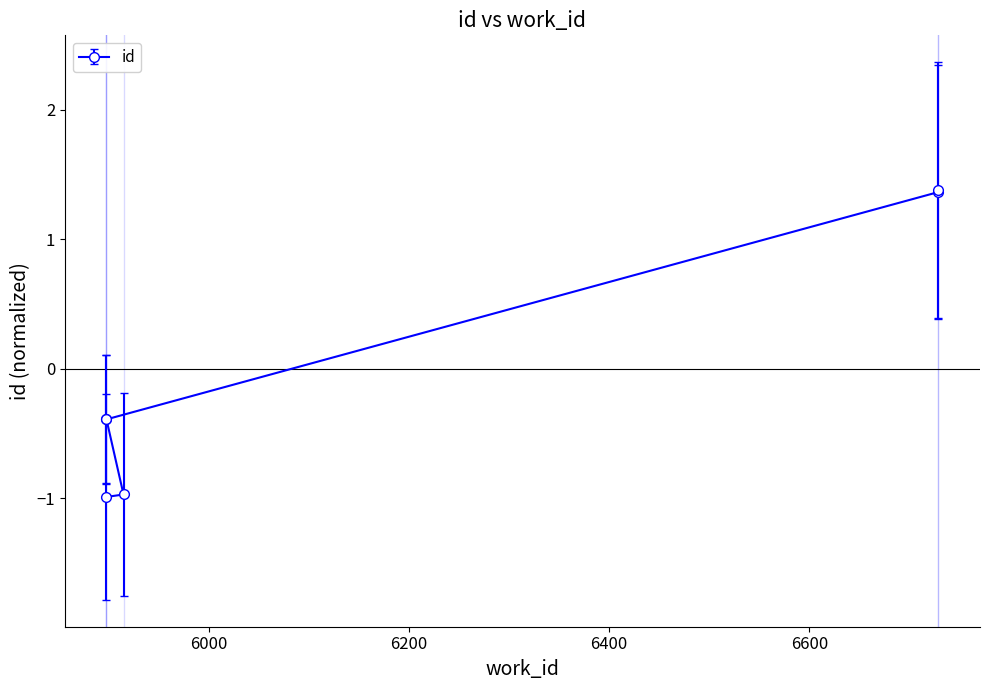

Does the chart display data point markers on the line(s)?

Yes